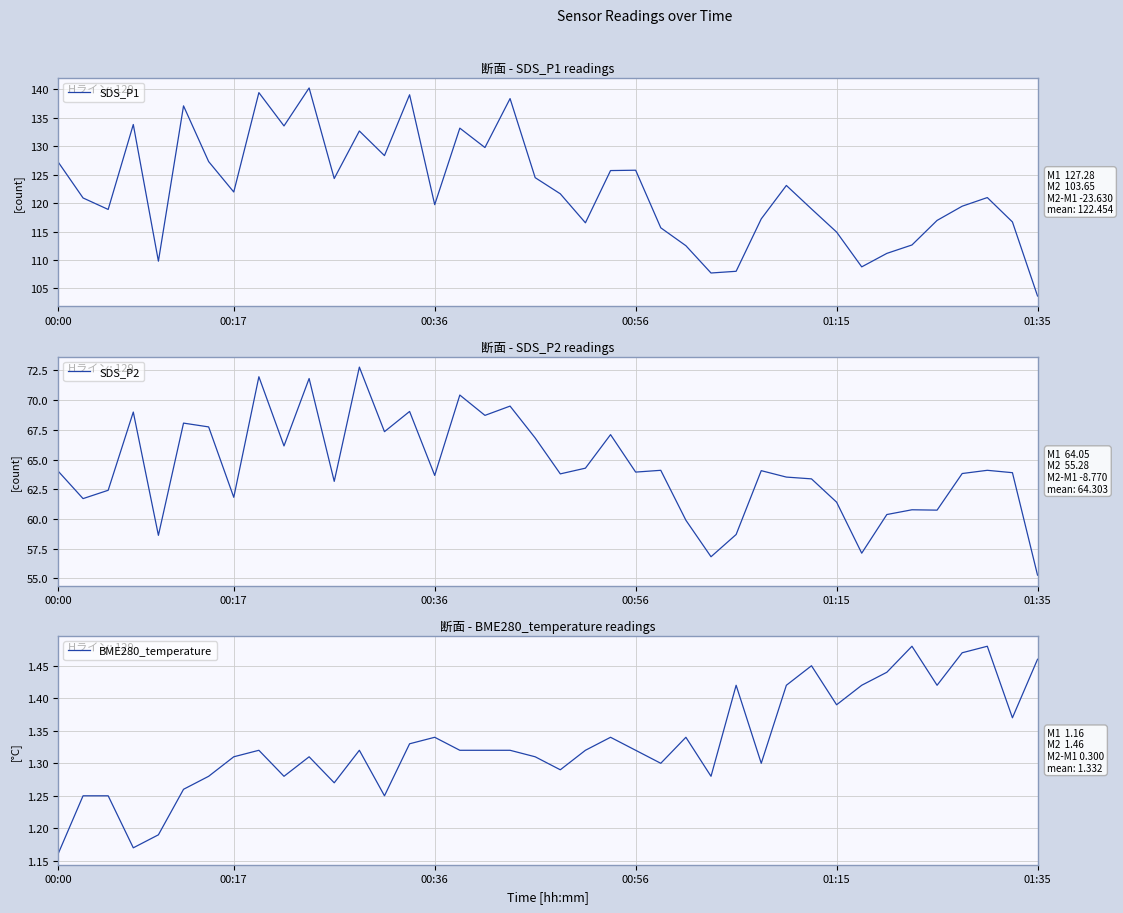

What is the maximum value for SDS_P2?

72.8